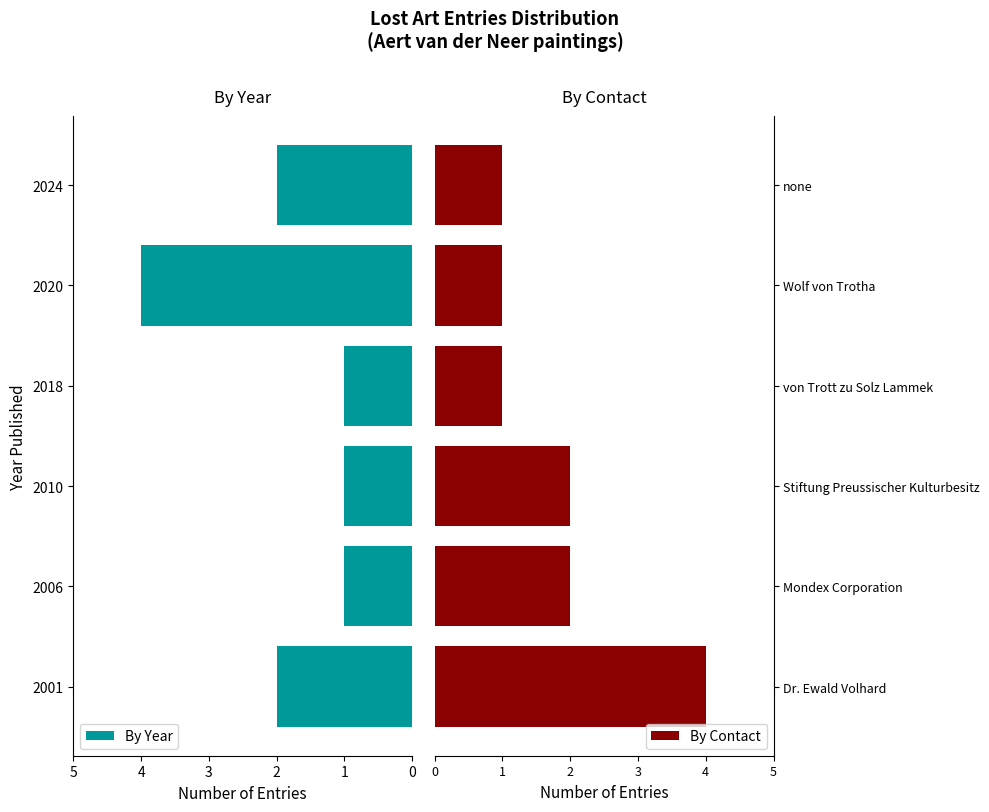

What is the sum of the By Year values at 2006 and 2001?

3